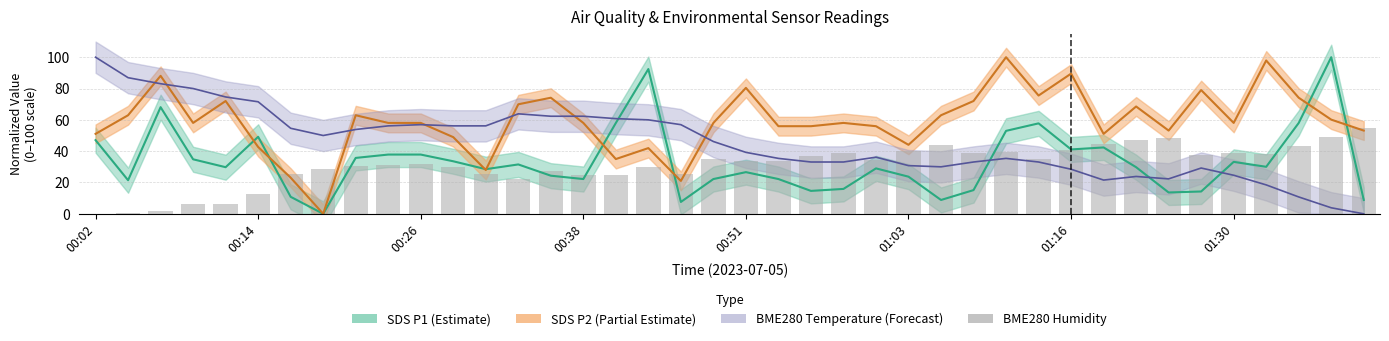

Which has a higher value, 28 or 01:03?

28